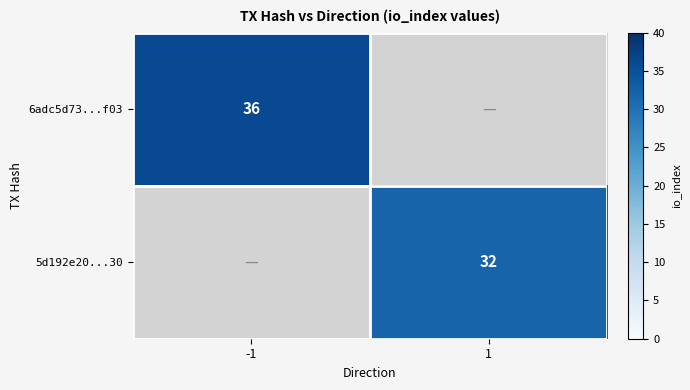

The 6adc5d73...f03 series shows 54 at -1. True or false?

False